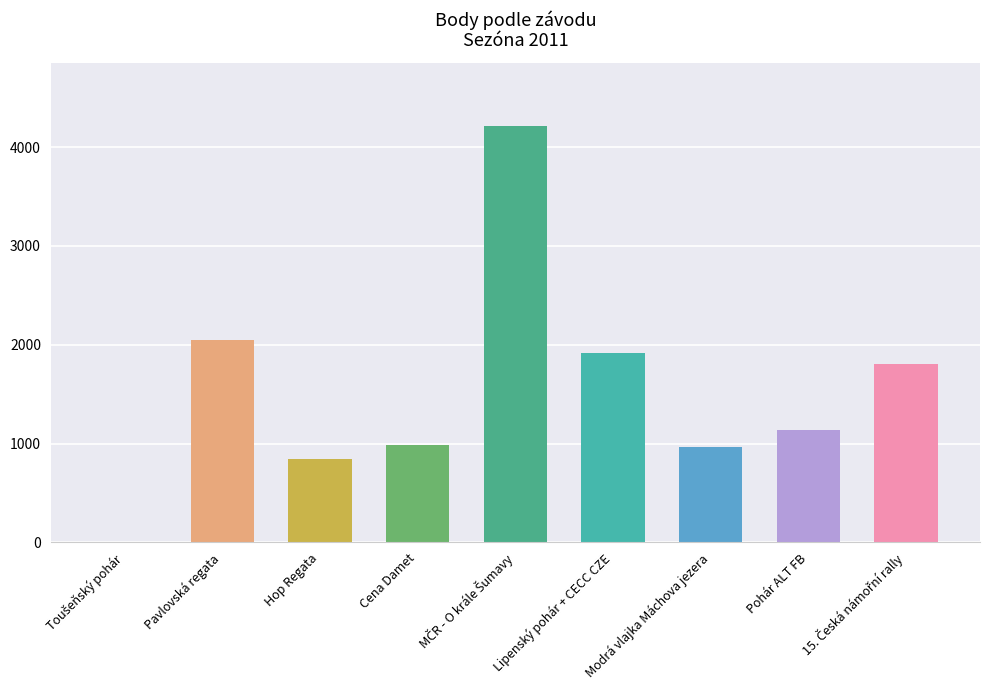

What is the label of the 8th bar from the left?

Pohár ALT FB